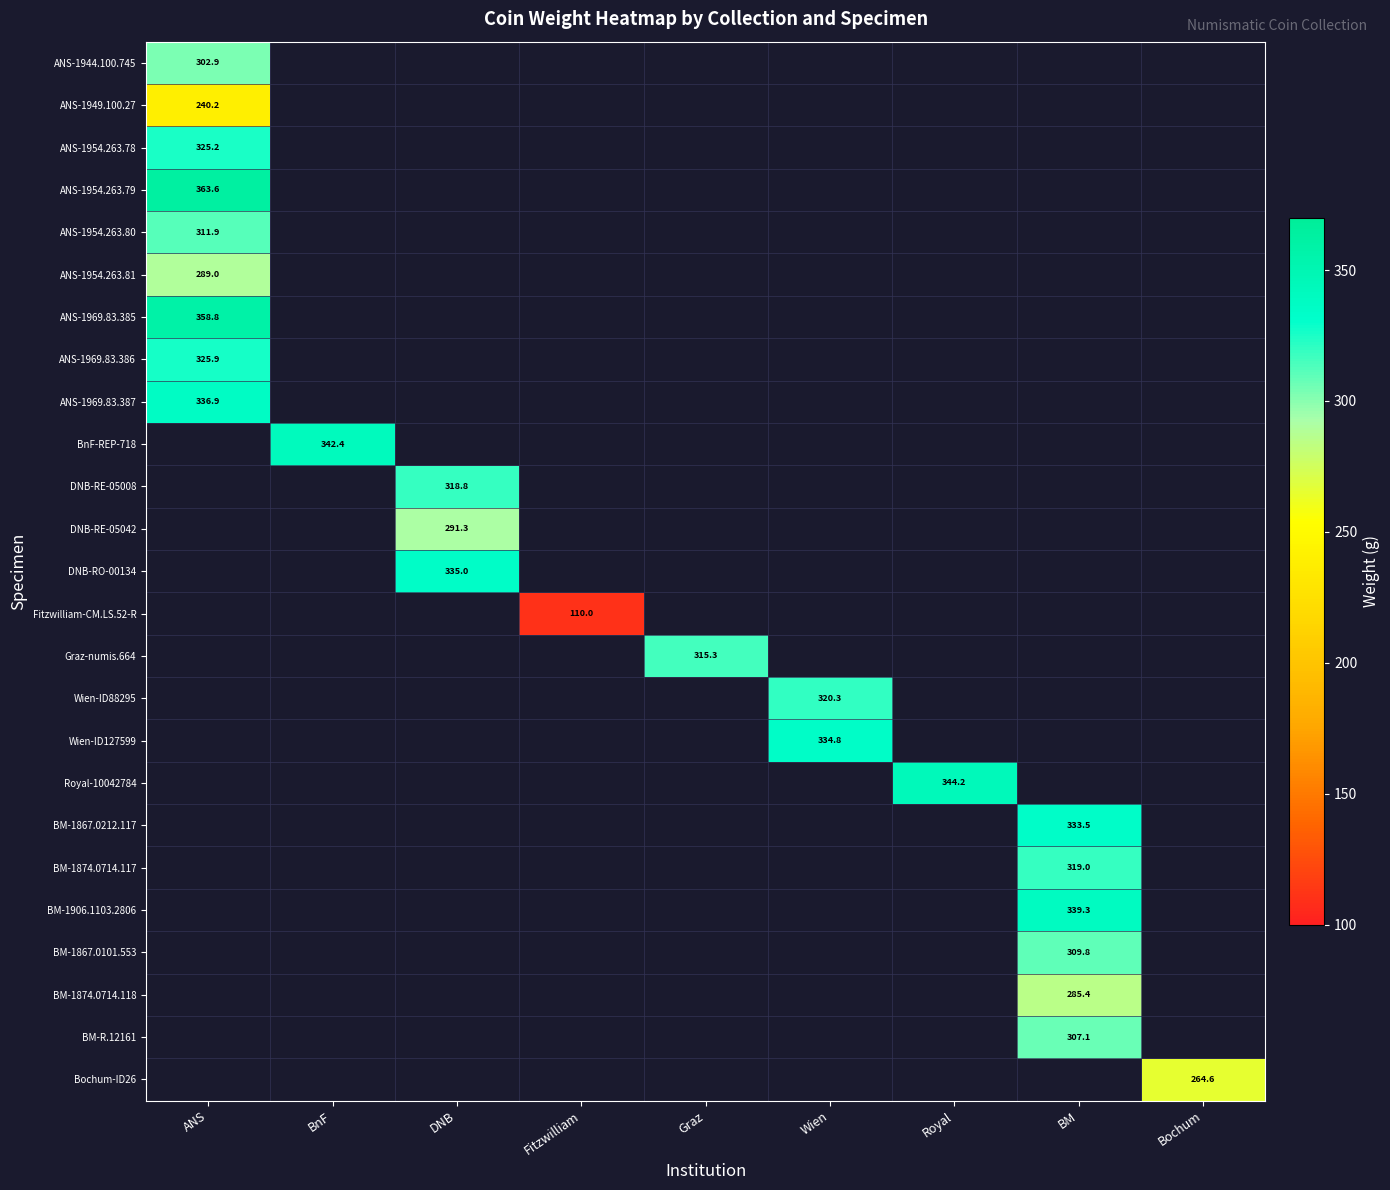

List the labels in order of ANS-1954.263.78 value, smallest first.

ANS, BnF, DNB, Fitzwilliam, Graz, Wien, Royal, BM, Bochum